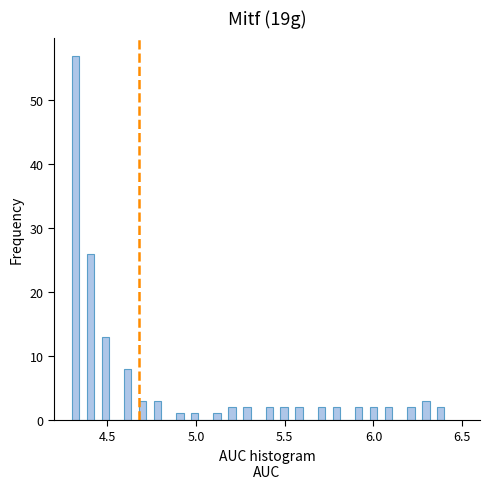

Around what value on the x-axis is the tallest bar? Give the approximate position of its centre, as read against the axis.

4.30